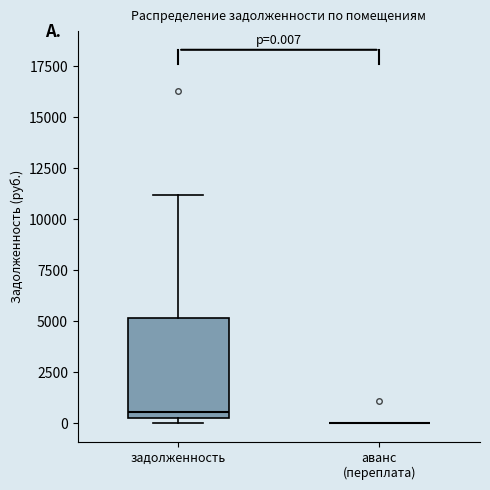

Which box is the tallest, from its lower edge to its upper edge?

задолженность